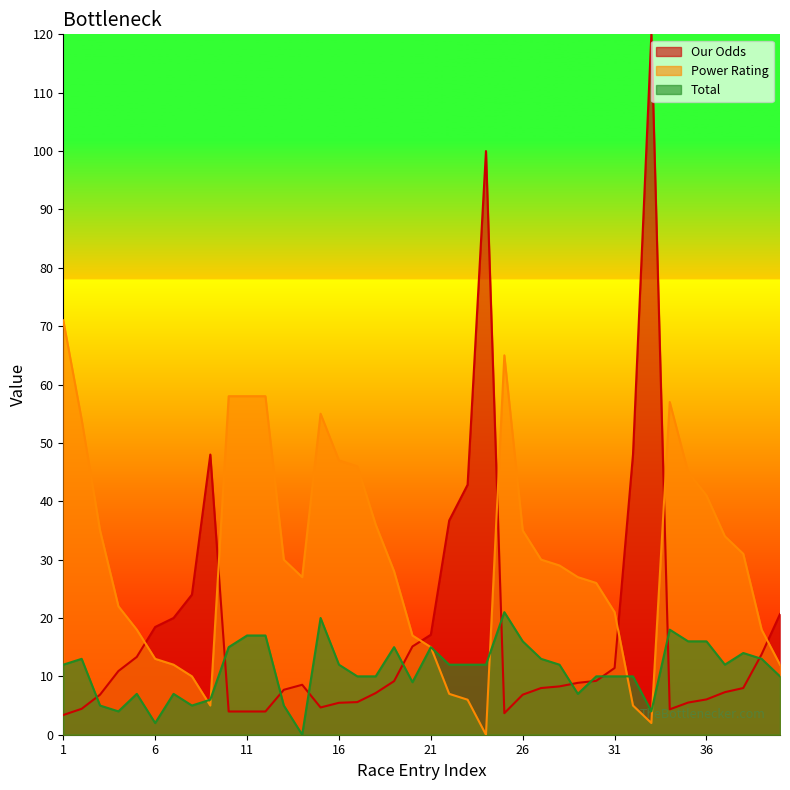

How many values in Total are above zero?

39